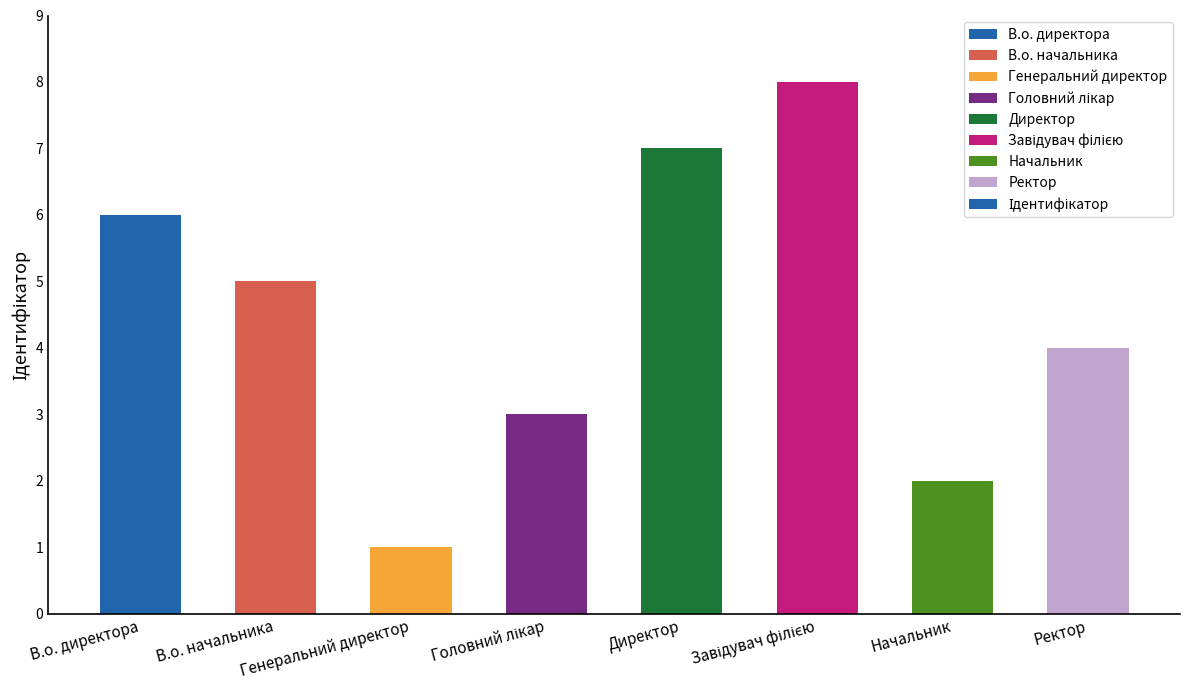

What position from the right is В.о. начальника?

7